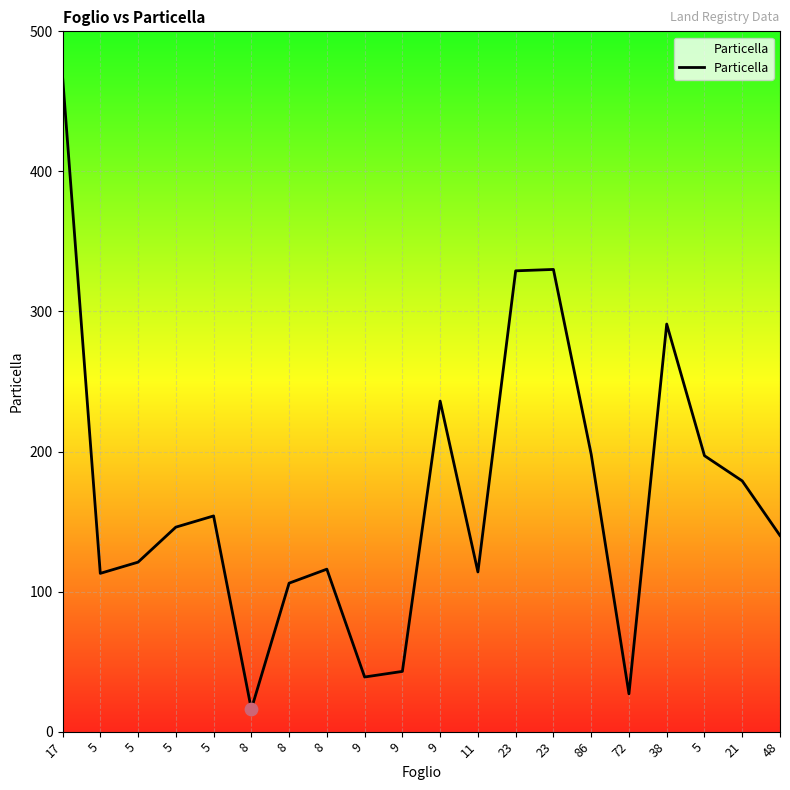

What is the change in value from 5 to 9?

+82